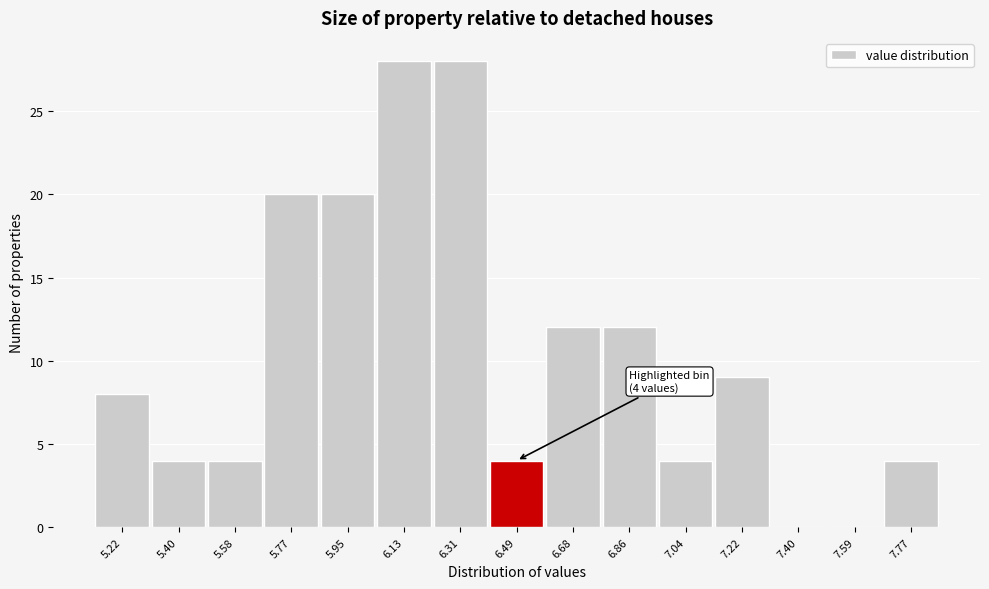

Reading left to right, transcribe all the data shown in this chart.

5.22=8	5.40=4	5.58=4	5.77=20	5.95=20	6.13=28	6.31=28	6.49=4	6.68=12	6.86=12	7.04=4	7.22=9	7.40=0	7.59=0	7.77=4